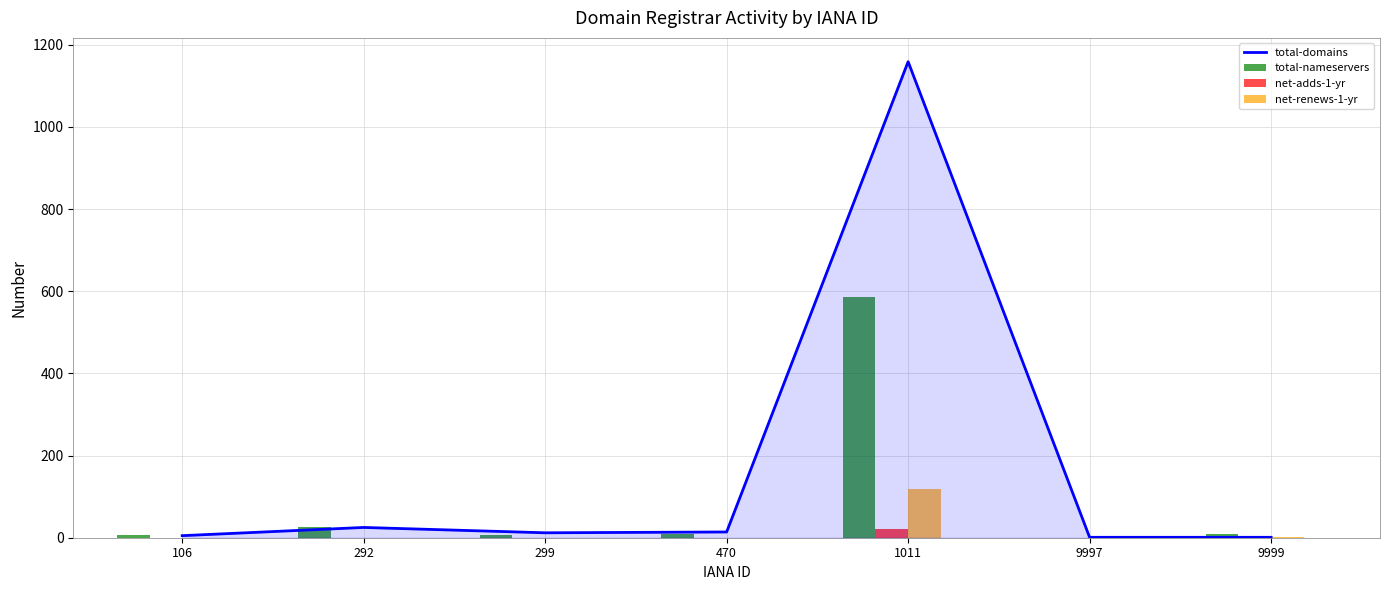

What is the total value across all series at 9997?

1